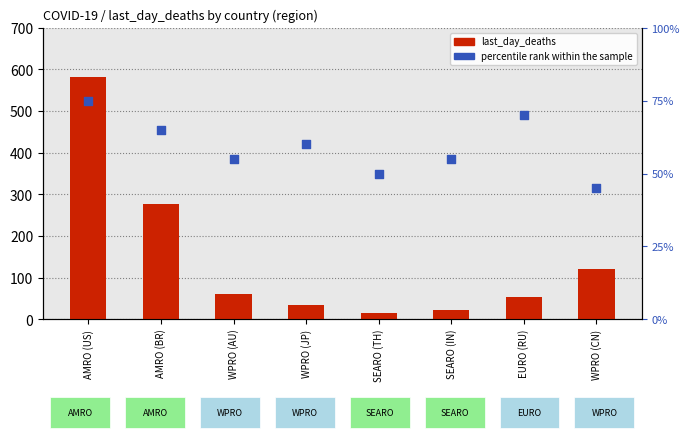

Which series has the largest total across all categories?

last_day_deaths